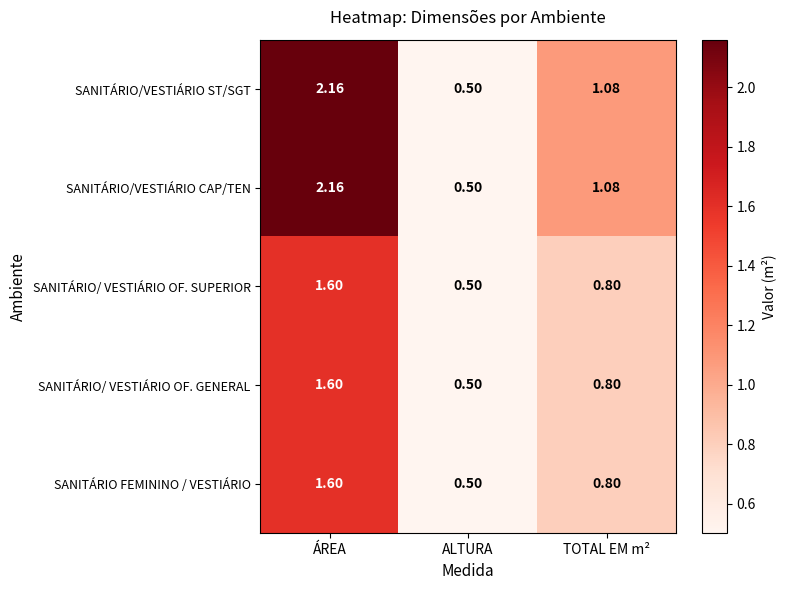

How many data points does each series have?

3